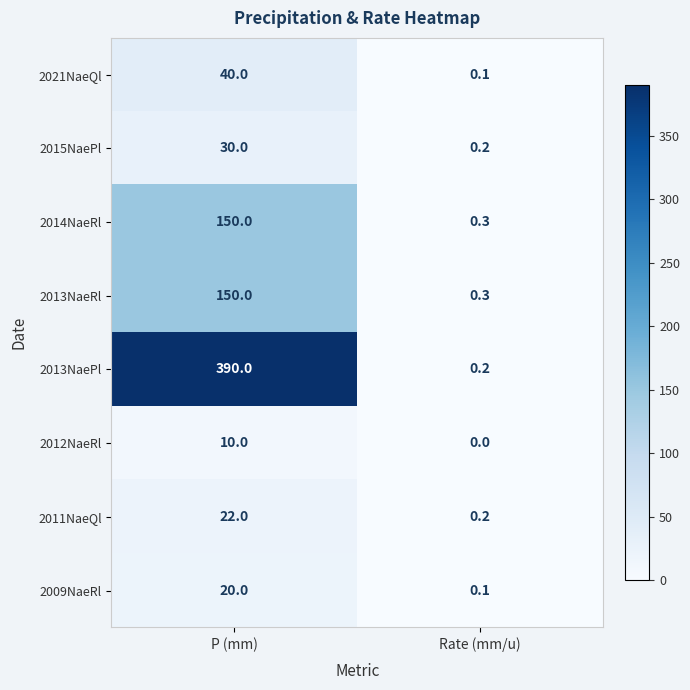

Which series has the largest total across all categories?

2013NaePl